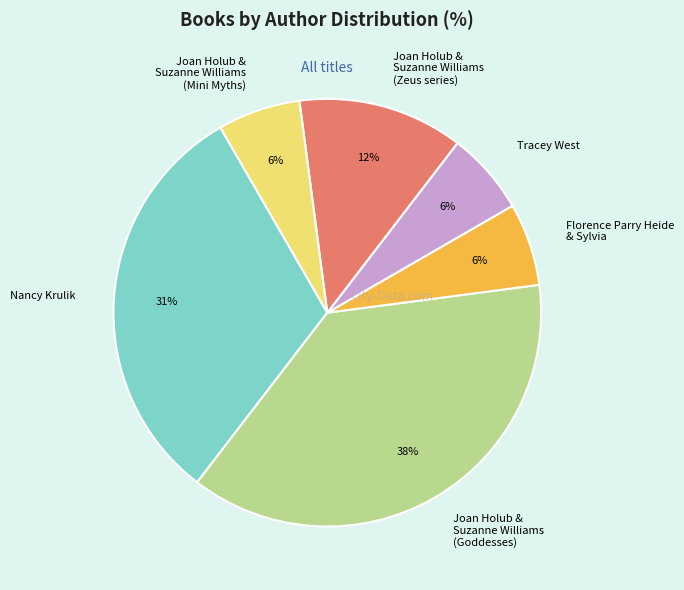

To the nearest percent, what percentage of the pie is Joan Holub & Suzanne Williams (Mini Myths)?

6%